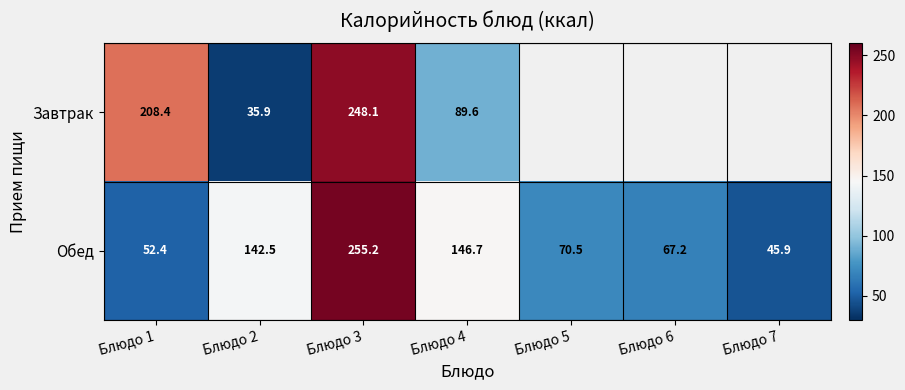

The Обед series shows 146.7 at Блюдо 4. True or false?

True